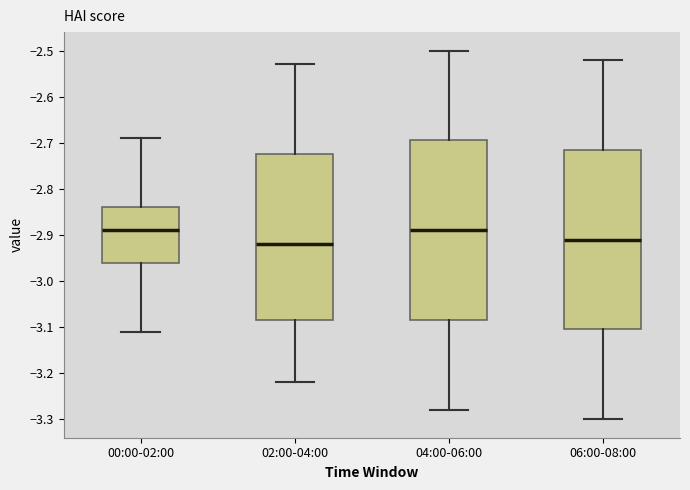

Where does the lower whisker of the box for 04:00-06:00 end on the y-axis? The values are not printed on the chart, so give them approximately, as read against the axis.

-3.28